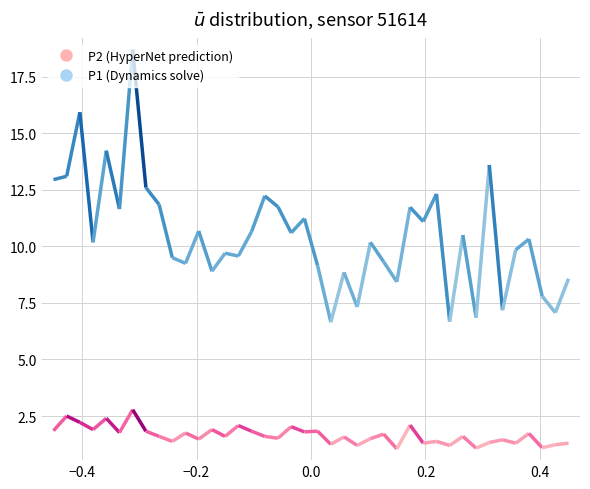

Is this an area chart (filled region under the line)?

No